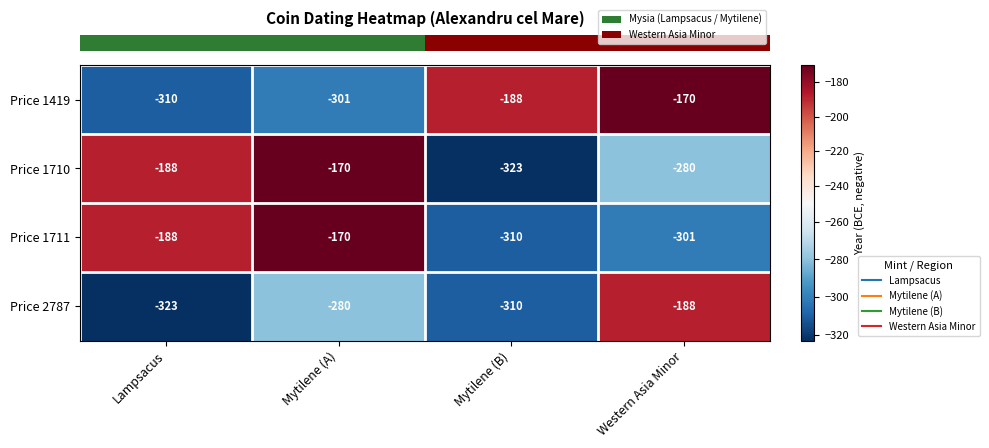

Which series has the widest spread of values?

Price 1710